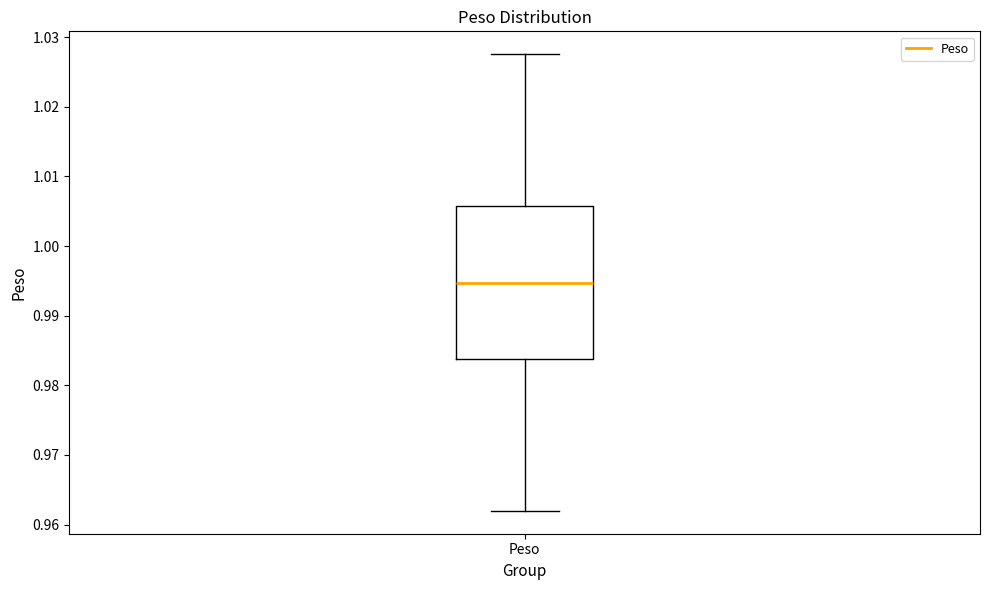

Transcribe this box plot: give where the median line is, the range the box spans, and where the two whiskers end, as read against the y-axis. The values are not printed on the chart, so give them approximately, as read against the axis.

median 0.995, box 0.984 to 1.006, whiskers 0.962 to 1.028